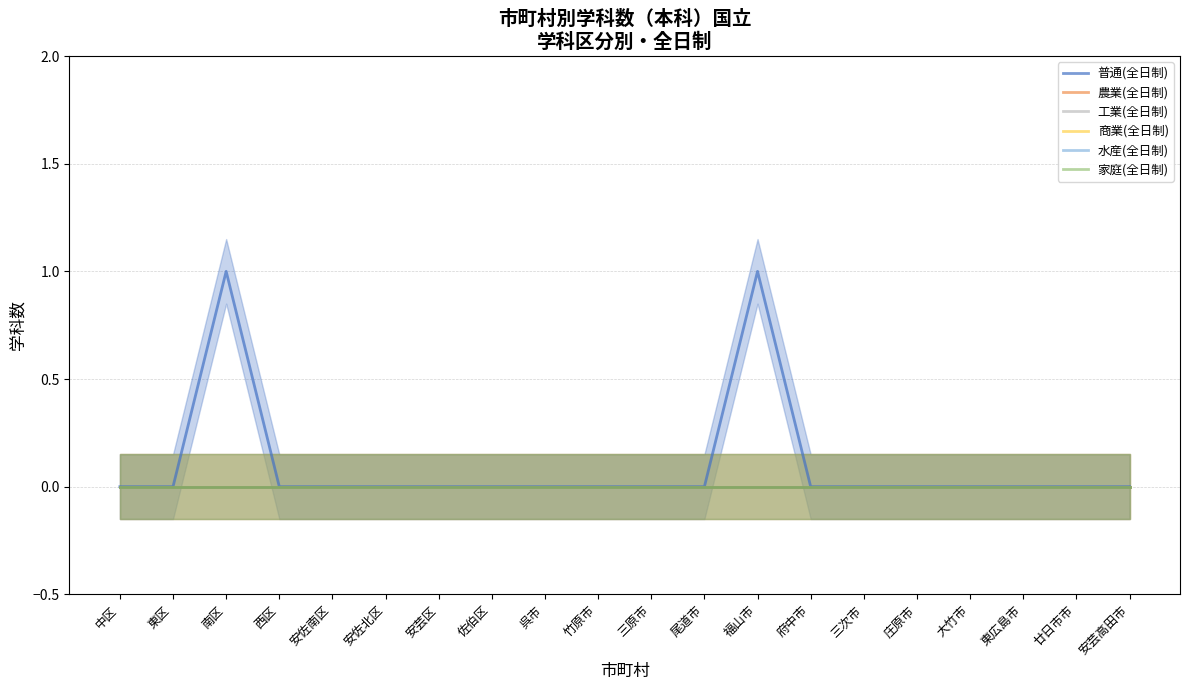

Which category has the lowest value in the 商業(全日制) series?

中区